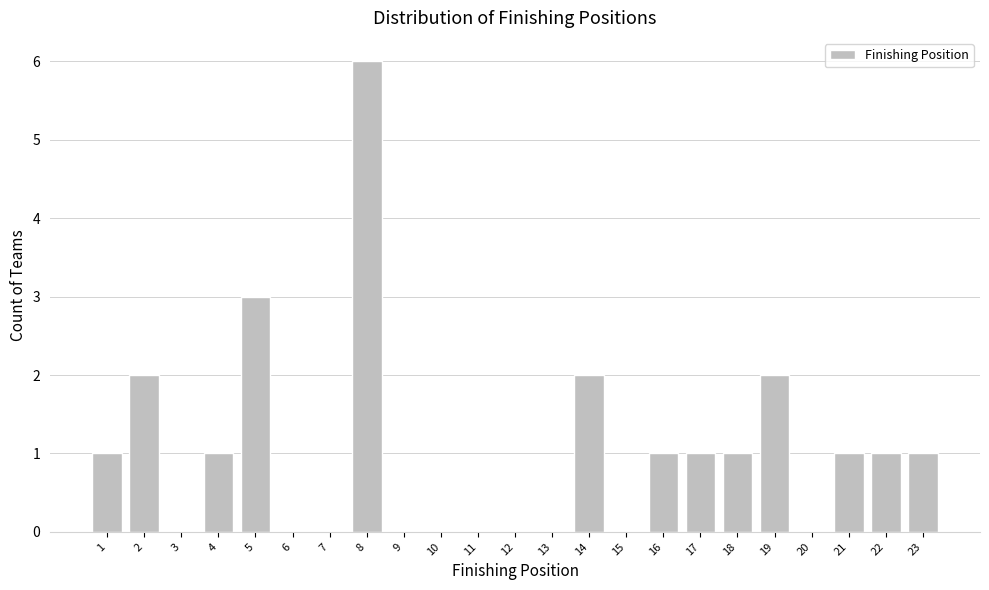

Reading right to left, extract all data points from this chart.

23=1	22=1	21=1	20=0	19=2	18=1	17=1	16=1	15=0	14=2	13=0	12=0	11=0	10=0	9=0	8=6	7=0	6=0	5=3	4=1	3=0	2=2	1=1